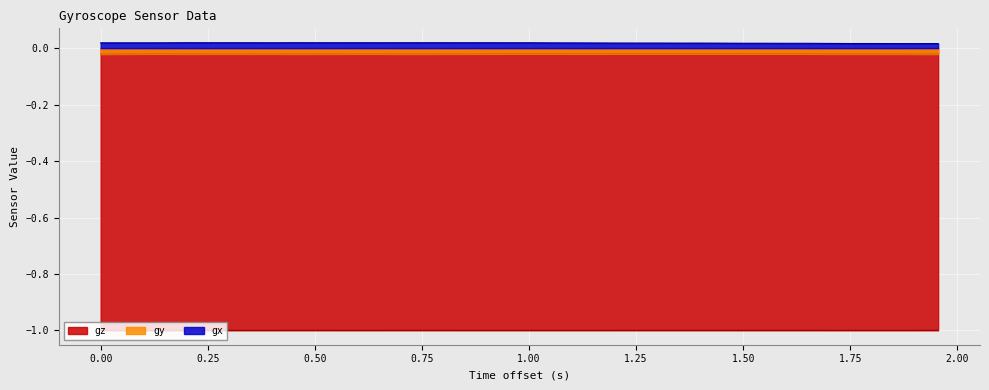

What is the smallest value displayed?

-1.0